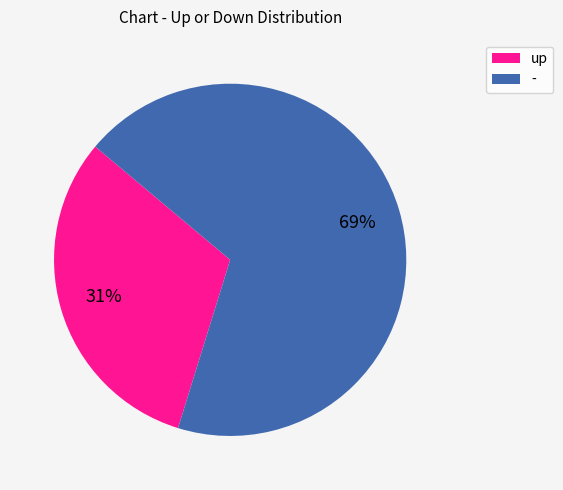

Is there any slice that represents more than half of the pie?

Yes